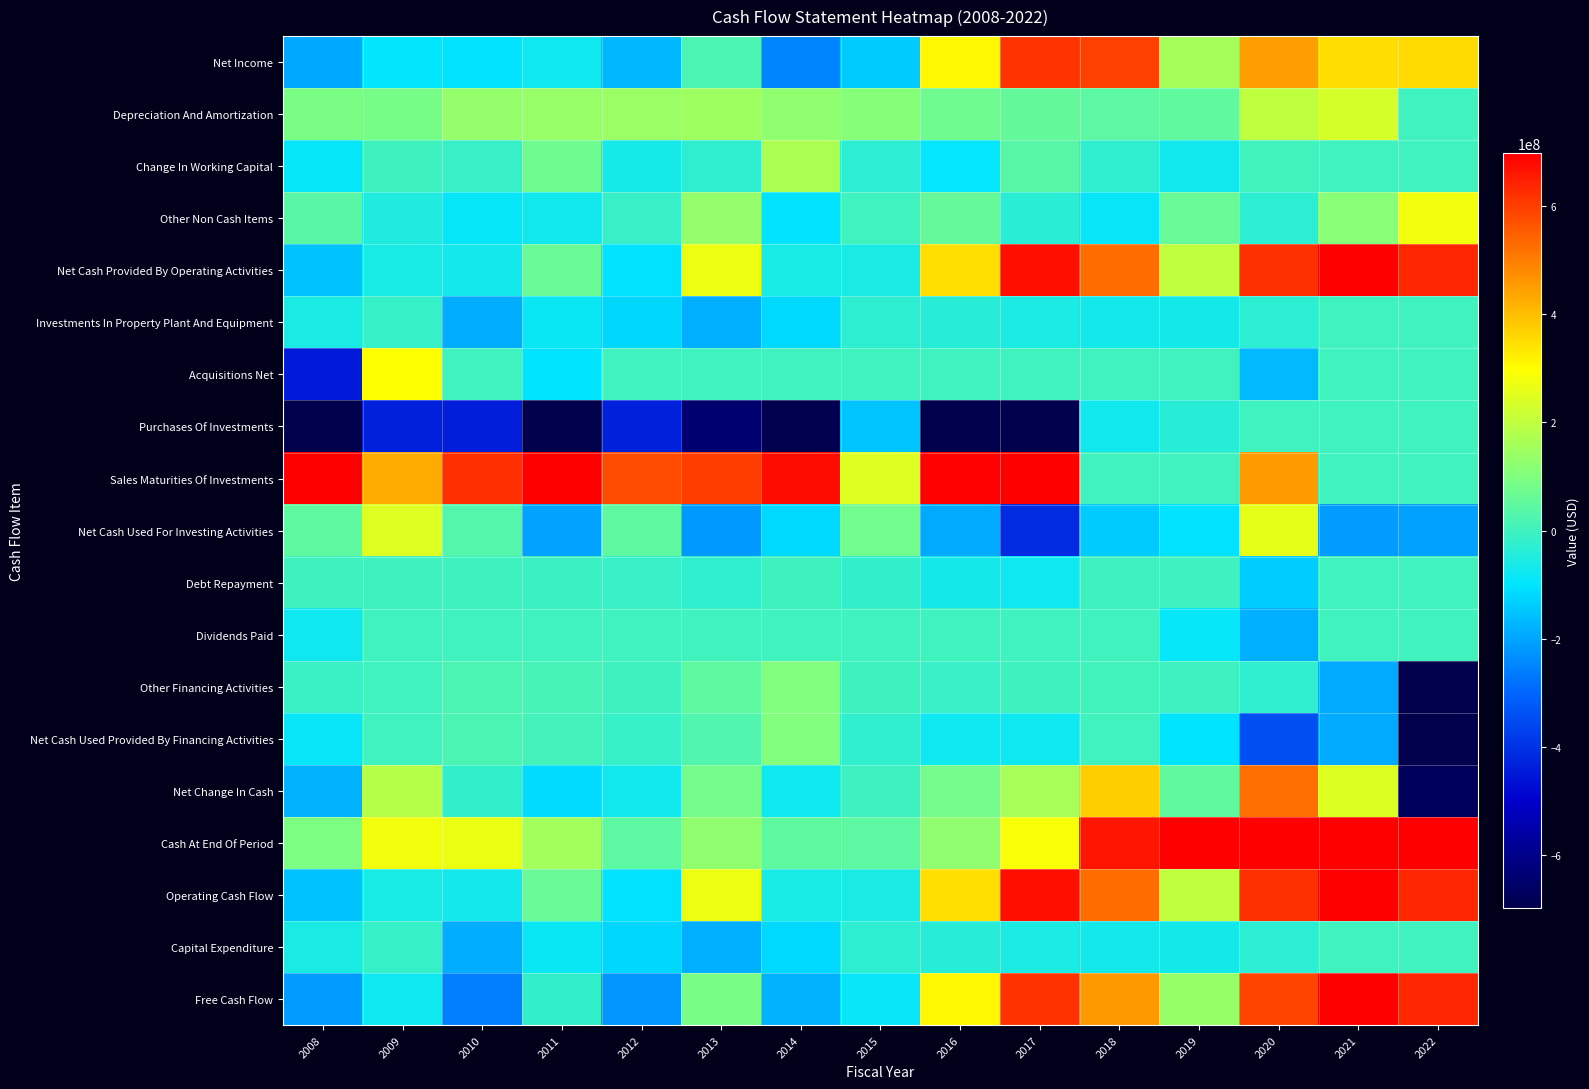

Reading left to right, what are all the values shown in this chart?

Net Income: 2008=-196330000	2009=-97350000	2010=-101047000	2011=-75780000	2012=-169800000	2013=19500000	2014=-250300000	2015=-140600000	2016=309400000	2017=614500000	2018=595300000	2019=156700000	2020=449300000	2021=351200000	2022=356400000
Depreciation And Amortization: 2008=91655000	2009=86970000	2010=133580000	2011=137619000	2012=141400000	2013=147700000	2014=124200000	2015=110100000	2016=75500000	2017=55400000	2018=45000000	2019=52600000	2020=199000000	2021=233900000	2022=0
Change In Working Capital: 2008=-90743000	2009=-599000	2010=-11007000	2011=72542000	2012=-63500000	2013=-26800000	2014=168200000	2015=-31000000	2016=-94100000	2017=36700000	2018=-25000000	2019=-72100000	2020=4300000	2021=0	2022=0
Other Non Cash Items: 2008=40014000	2009=-50913000	2010=-91648000	2011=-71164000	2012=-13000000	2013=131800000	2014=-102400000	2015=1700000	2016=57300000	2017=-34600000	2018=-87400000	2019=64500000	2020=-31700000	2021=113100000	2022=280900000
Net Cash Provided By Operating Activities: 2008=-155404000	2009=-61892000	2010=-70122000	2011=63217000	2012=-104900000	2013=272200000	2014=-60300000	2015=-59800000	2016=348100000	2017=672000000	2018=527900000	2019=201700000	2020=620900000	2021=698200000	2022=637300000
Investments In Property Plant And Equipment: 2008=-58695000	2009=-15545000	2010=-187244000	2011=-83097000	2012=-120300000	2013=-184600000	2014=-117900000	2015=-28000000	2016=-38000000	2017=-55100000	2018=-70200000	2019=-67500000	2020=-31100000	2021=0	2022=0
Acquisitions Net: 2008=-445803000	2009=296316000	2010=0	2011=-99393000	2012=0	2013=0	2014=0	2015=0	2016=0	2017=0	2018=0	2019=0	2020=-168000000	2021=0	2022=0
Purchases Of Investments: 2008=-1933016000	2009=-433894000	2010=-440141000	2011=-1448597000	2012=-431000000	2013=-641900000	2014=-691600000	2015=-150400000	2016=-867100000	2017=-3163600000	2018=-71800000	2019=-37200000	2020=0	2021=0	2022=0
Sales Maturities Of Investments: 2008=2345383000	2009=429479000	2010=624085000	2011=1403878000	2012=576800000	2013=600500000	2014=677900000	2015=247800000	2016=693400000	2017=2768400000	2018=0	2019=0	2020=454300000	2021=0	2022=0
Net Cash Used For Investing Activities: 2008=47957000	2009=247238000	2010=30519000	2011=-203553000	2012=48500000	2013=-217300000	2014=-118600000	2015=78400000	2016=-190000000	2017=-414100000	2018=-141700000	2019=-103900000	2020=260600000	2021=-214300000	2022=-207200000
Debt Repayment: 2008=-948000	2009=-1329000	2010=-2341000	2011=-5813000	2012=-13400000	2013=-21900000	2014=-2500000	2015=-20900000	2016=-67800000	2017=-76800000	2018=-3900000	2019=-3700000	2020=-137900000	2021=0	2022=0
Dividends Paid: 2008=-76192000	2009=0	2010=0	2011=0	2012=0	2013=0	2014=0	2015=0	2016=0	2017=0	2018=0	2019=-91800000	2020=-183100000	2021=0	2022=0
Other Financing Activities: 2008=-10415000	2009=2524000	2010=20976000	2011=12922000	2012=-2200000	2013=47900000	2014=104400000	2015=-1100000	2016=-11100000	2017=-2000000	2018=4900000	2019=-3600000	2020=-22500000	2021=-193200000	2022=-1123400000
Net Cash Used Provided By Financing Activities: 2008=-87555000	2009=1195000	2010=18635000	2011=7109000	2012=-15600000	2013=26000000	2014=101900000	2015=-22000000	2016=-78900000	2017=-78800000	2018=1000000	2019=-99100000	2020=-343500000	2021=-193200000	2022=-1123400000
Net Change In Cash: 2008=-179584000	2009=184238000	2010=-20968000	2011=-112472000	2012=-71900000	2013=80500000	2014=-77300000	2015=-3300000	2016=79100000	2017=163300000	2018=375000000	2019=54400000	2020=525600000	2021=244200000	2022=-672200000
Cash At End Of Period: 2008=93706000	2009=277944000	2010=267322000	2011=154850000	2012=44800000	2013=125000000	2014=47700000	2015=44500000	2016=123600000	2017=286900000	2018=662000000	2019=716400000	2020=1242000000	2021=1486200000	2022=814000000
Operating Cash Flow: 2008=-155404000	2009=-61892000	2010=-70122000	2011=63217000	2012=-104900000	2013=272200000	2014=-60300000	2015=-59800000	2016=348100000	2017=672000000	2018=527900000	2019=201700000	2020=620900000	2021=698200000	2022=637300000
Capital Expenditure: 2008=-58695000	2009=-15545000	2010=-187244000	2011=-83097000	2012=-120300000	2013=-184600000	2014=-117900000	2015=-28000000	2016=-38000000	2017=-55100000	2018=-70200000	2019=-67500000	2020=-31100000	2021=0	2022=0
Free Cash Flow: 2008=-214099000	2009=-77437000	2010=-257366000	2011=-19880000	2012=-225200000	2013=87600000	2014=-178200000	2015=-87800000	2016=310100000	2017=616900000	2018=457700000	2019=134200000	2020=589800000	2021=698200000	2022=637300000